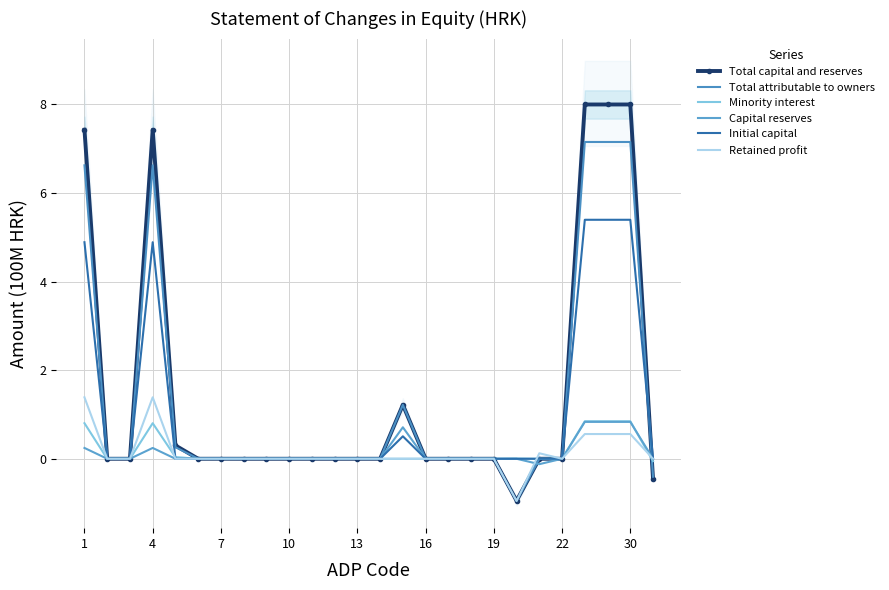

Which series has the largest range (max minus min)?

Total capital and reserves